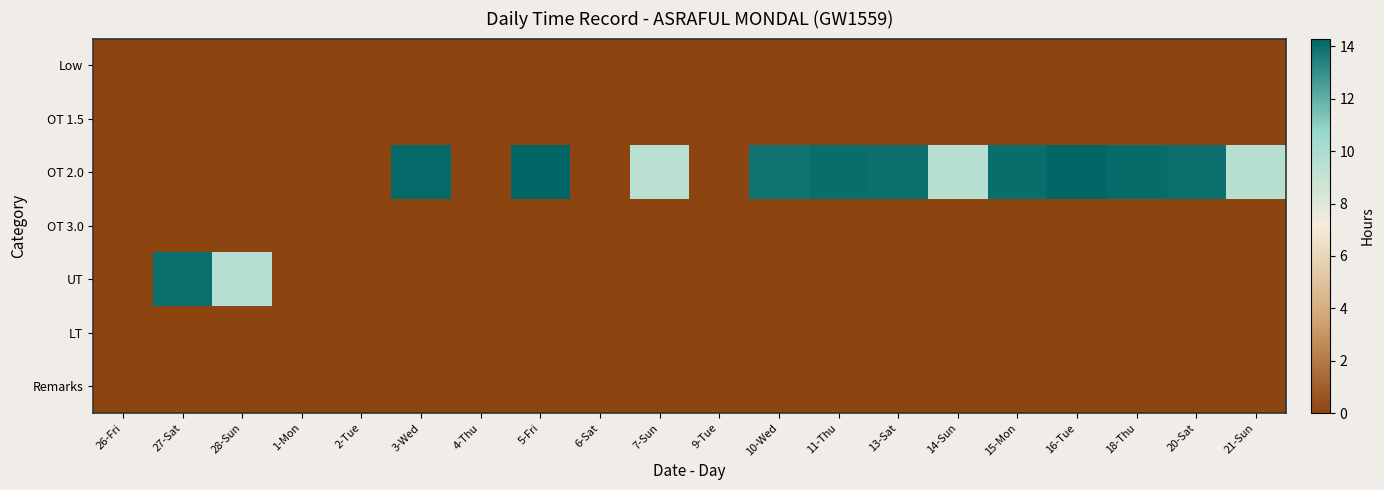

Reading left to right, transcribe all the data shown in this chart.

Low: 26-Fri=0.0	27-Sat=0.0	28-Sun=0.0	1-Mon=0.0	2-Tue=0.0	3-Wed=0.0	4-Thu=0.0	5-Fri=0.0	6-Sat=0.0	7-Sun=0.0	9-Tue=0.0	10-Wed=0.0	11-Thu=0.0	13-Sat=0.0	14-Sun=0.0	15-Mon=0.0	16-Tue=0.0	18-Thu=0.0	20-Sat=0.0	21-Sun=0.0
OT 1.5: 26-Fri=0.0	27-Sat=0.0	28-Sun=0.0	1-Mon=0.0	2-Tue=0.0	3-Wed=0.0	4-Thu=0.0	5-Fri=0.0	6-Sat=0.0	7-Sun=0.0	9-Tue=0.0	10-Wed=0.0	11-Thu=0.0	13-Sat=0.0	14-Sun=0.0	15-Mon=0.0	16-Tue=0.0	18-Thu=0.0	20-Sat=0.0	21-Sun=0.0
OT 2.0: 26-Fri=0.0	27-Sat=0.0	28-Sun=0.0	1-Mon=0.0	2-Tue=0.0	3-Wed=14.2	4-Thu=0.0	5-Fri=14.3	6-Sat=0.0	7-Sun=9.4	9-Tue=0.0	10-Wed=13.9	11-Thu=14.1	13-Sat=14.0	14-Sun=9.6	15-Mon=14.1	16-Tue=14.3	18-Thu=14.1	20-Sat=14.0	21-Sun=9.6
OT 3.0: 26-Fri=0.0	27-Sat=0.0	28-Sun=0.0	1-Mon=0.0	2-Tue=0.0	3-Wed=0.0	4-Thu=0.0	5-Fri=0.0	6-Sat=0.0	7-Sun=0.0	9-Tue=0.0	10-Wed=0.0	11-Thu=0.0	13-Sat=0.0	14-Sun=0.0	15-Mon=0.0	16-Tue=0.0	18-Thu=0.0	20-Sat=0.0	21-Sun=0.0
UT: 26-Fri=0.0	27-Sat=14.0	28-Sun=9.5	1-Mon=0.0	2-Tue=0.0	3-Wed=0.0	4-Thu=0.0	5-Fri=0.0	6-Sat=0.0	7-Sun=0.0	9-Tue=0.0	10-Wed=0.0	11-Thu=0.0	13-Sat=0.0	14-Sun=0.0	15-Mon=0.0	16-Tue=0.0	18-Thu=0.0	20-Sat=0.0	21-Sun=0.0
LT: 26-Fri=0.0	27-Sat=0.0	28-Sun=0.0	1-Mon=0.0	2-Tue=0.0	3-Wed=0.0	4-Thu=0.0	5-Fri=0.0	6-Sat=0.0	7-Sun=0.0	9-Tue=0.0	10-Wed=0.0	11-Thu=0.0	13-Sat=0.0	14-Sun=0.0	15-Mon=0.0	16-Tue=0.0	18-Thu=0.0	20-Sat=0.0	21-Sun=0.0
Remarks: 26-Fri=0.0	27-Sat=0.0	28-Sun=0.0	1-Mon=0.0	2-Tue=0.0	3-Wed=0.0	4-Thu=0.0	5-Fri=0.0	6-Sat=0.0	7-Sun=0.0	9-Tue=0.0	10-Wed=0.0	11-Thu=0.0	13-Sat=0.0	14-Sun=0.0	15-Mon=0.0	16-Tue=0.0	18-Thu=0.0	20-Sat=0.0	21-Sun=0.0